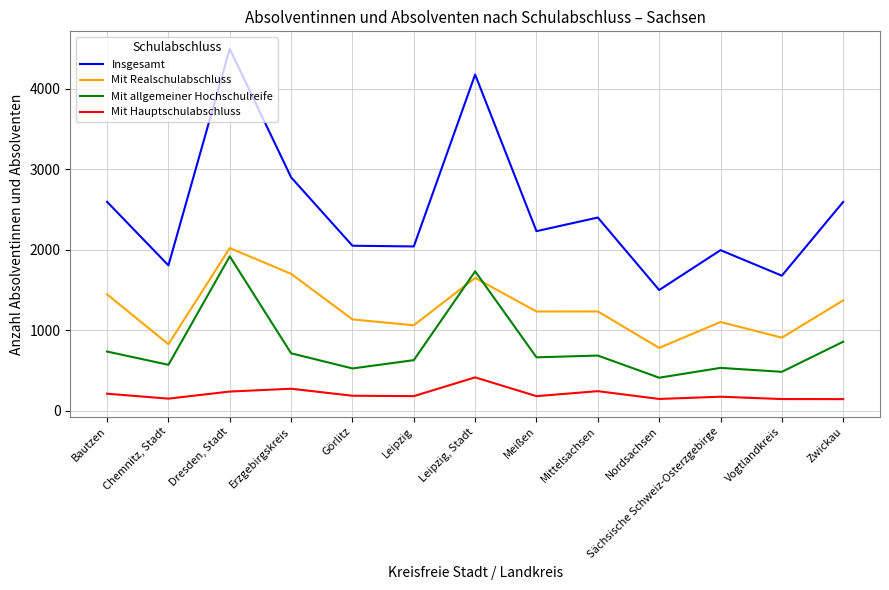

List the labels in order of Insgesamt value, smallest first.

Nordsachsen, Vogtlandkreis, Chemnitz, Stadt, Sächsische Schweiz-Osterzgebirge, Leipzig, Görlitz, Meißen, Mittelsachsen, Zwickau, Bautzen, Erzgebirgskreis, Leipzig, Stadt, Dresden, Stadt